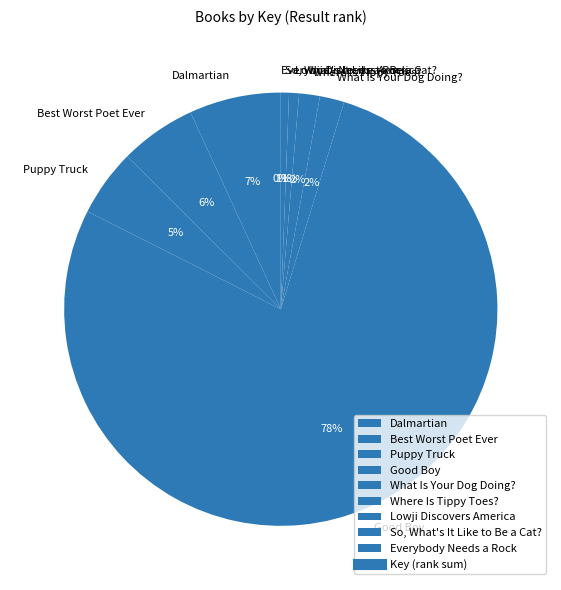

To the nearest percent, what is the difference between the So, What's It Like to Be a Cat? and Best Worst Poet Ever slice percentages?

5%